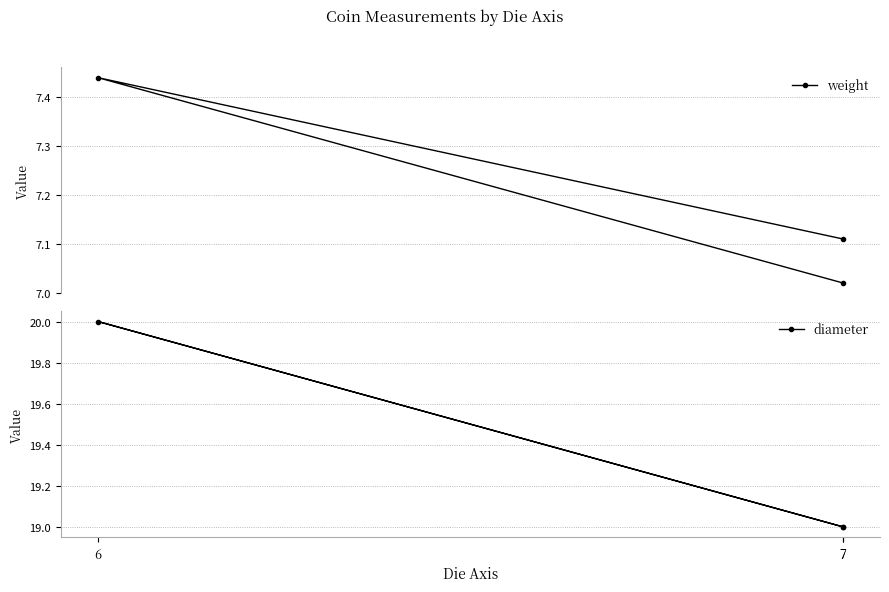

What is the difference between the highest and lowest values at 7?

11.9